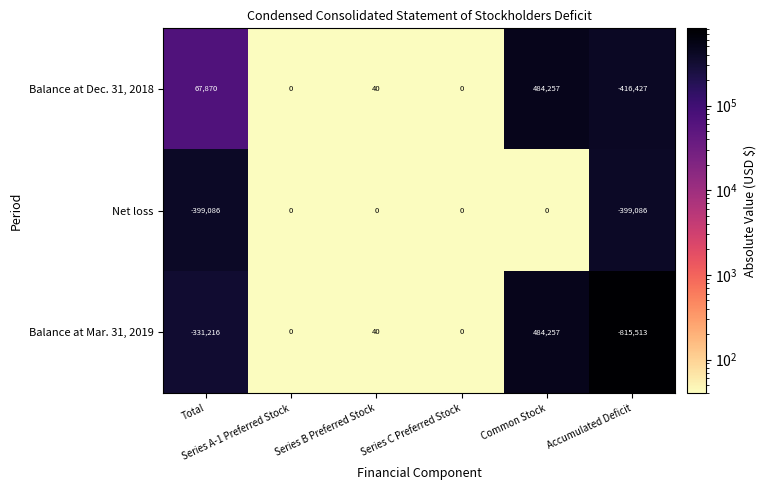

What is the difference between the maximum and minimum values in the Balance at Mar. 31, 2019 series?

1299770